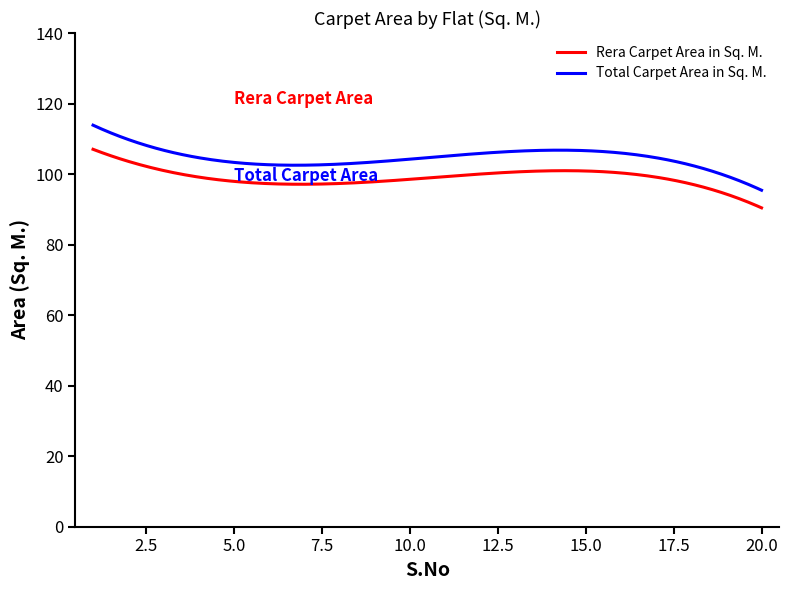

True or false: Rera Carpet Area in Sq. M. and Total Carpet Area in Sq. M. intersect in this chart.

False